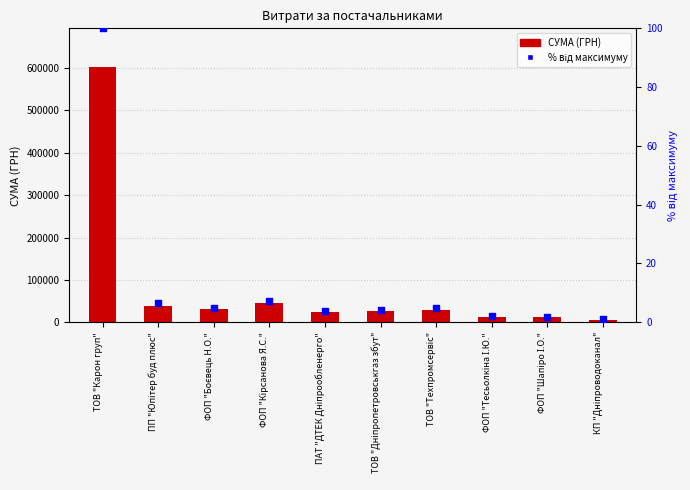

What are all the series names shown in the legend?

СУМА (ГРН), відсоток від максимуму